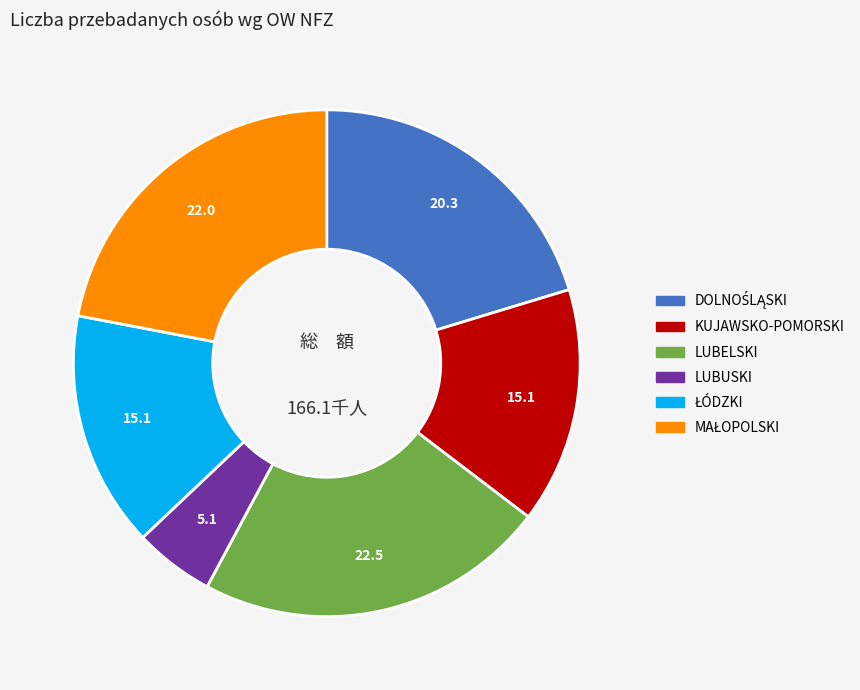

How many segments does this pie chart have?

6